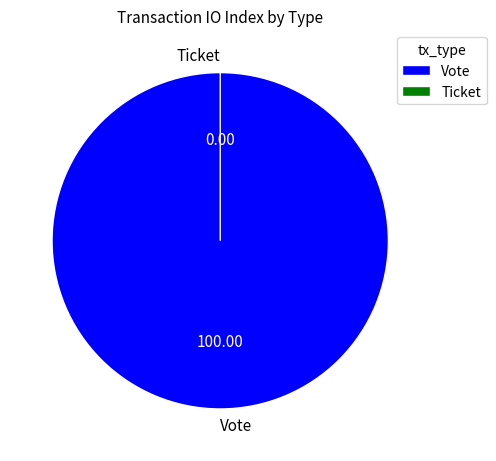

How many slices are in this pie chart?

2